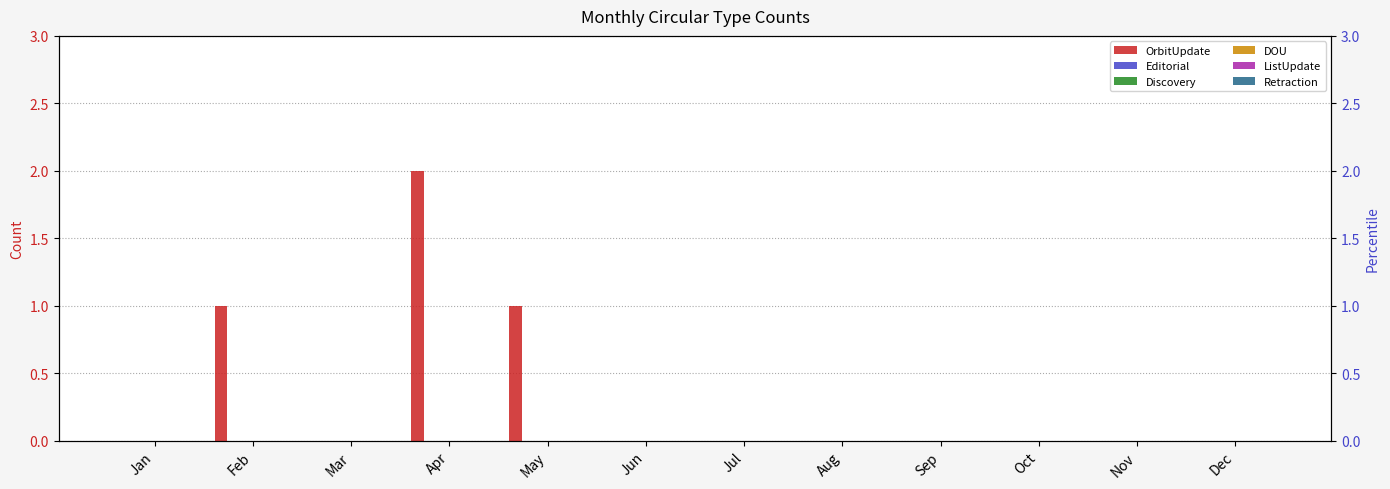

How many bars are there in total?

72